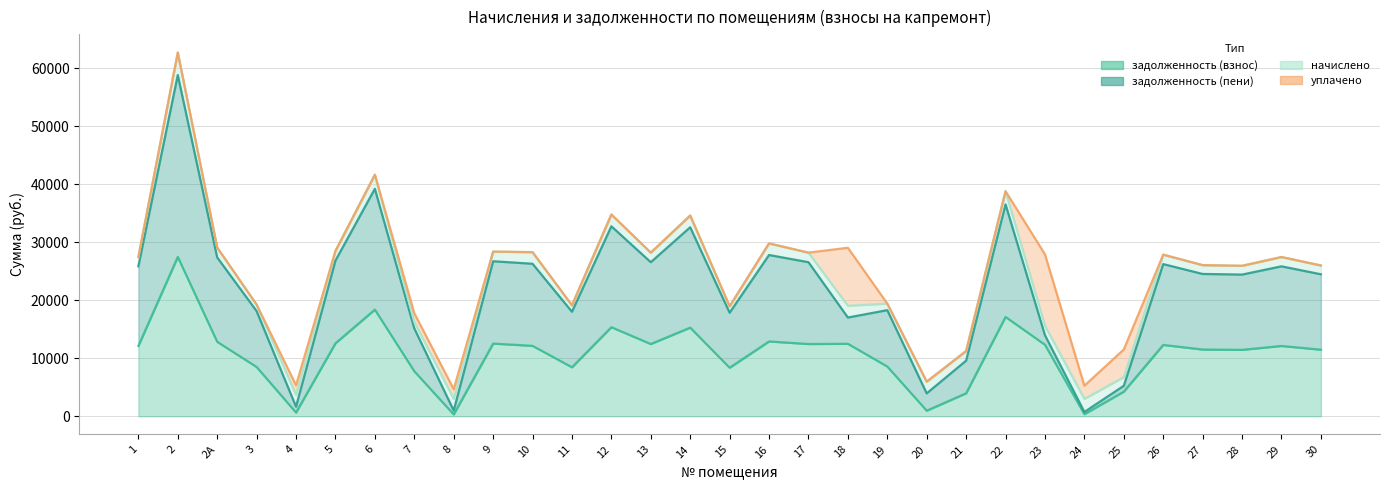

Where is задолженность (пени) nearest to the value 29784?

16